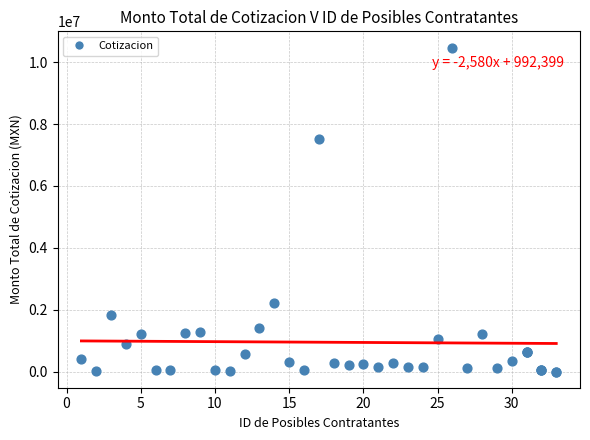

What Y value in the scatter plot is closest to 5236253?

7518203.5